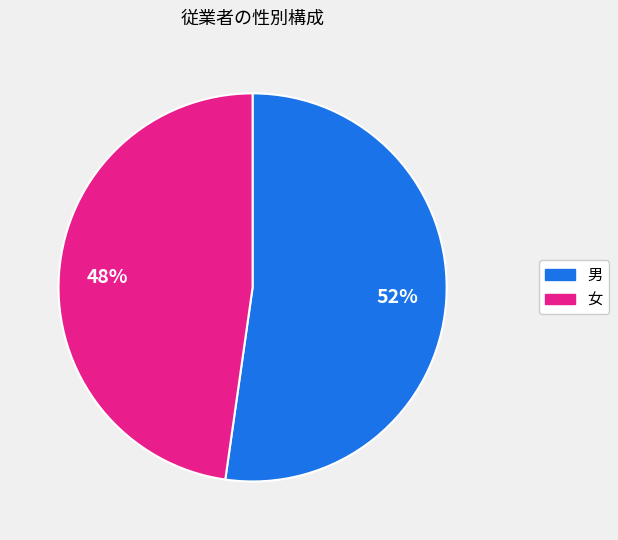

Combined, do 男 and 女 account for over 50%?

Yes